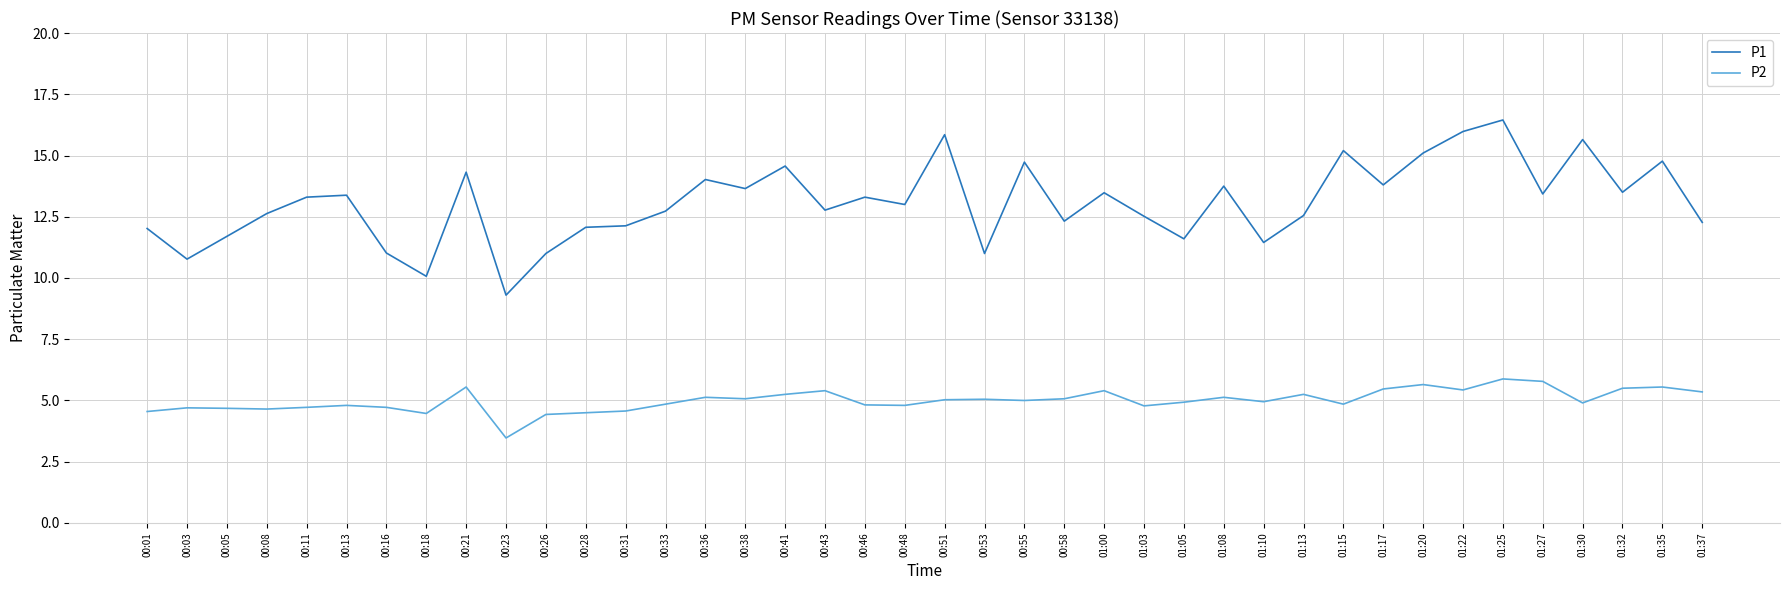

True or false: P1 and P2 intersect in this chart.

False